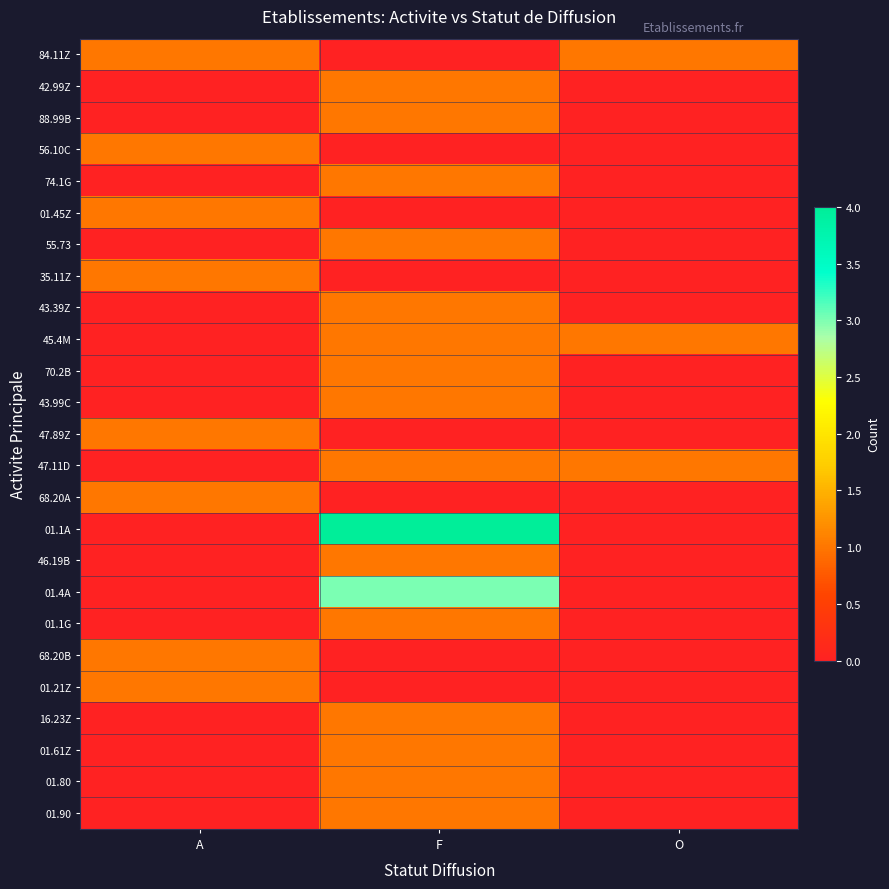

Which has a higher value, A or O?

A